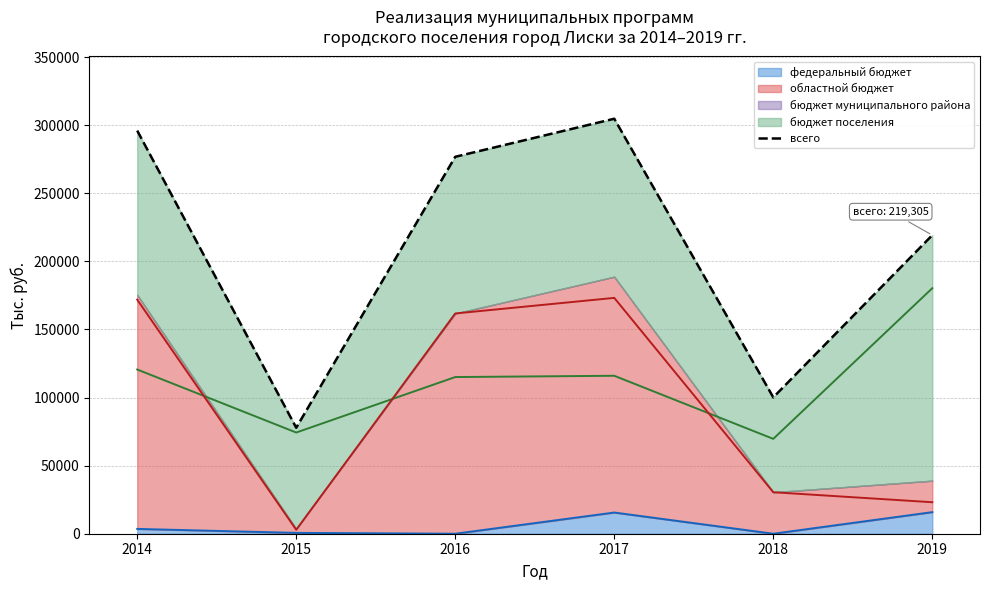

Reading left to right, what are all the values shown in this chart?

2014=296075.0	2015=77840.0	2016=276844.9	2017=304796.5	2018=100146.4	2019=219304.6